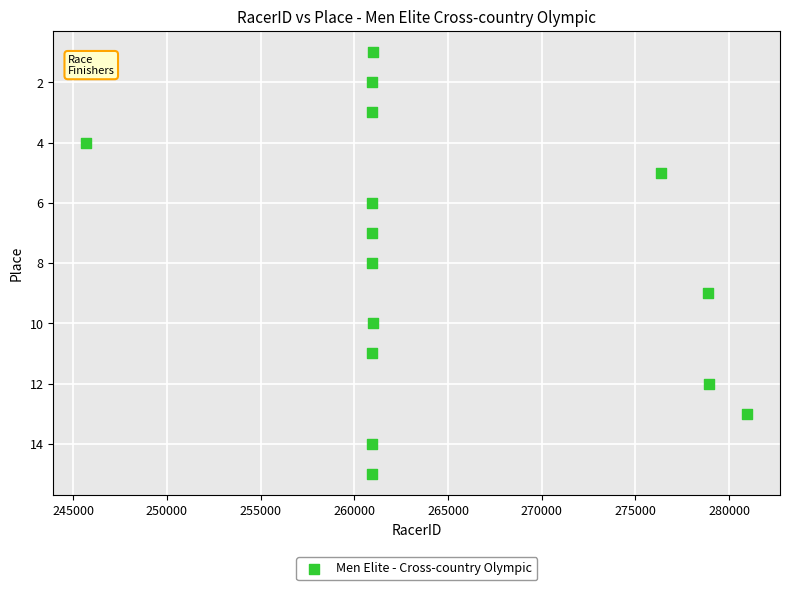

What is the range of Y values (max minus min)?

14